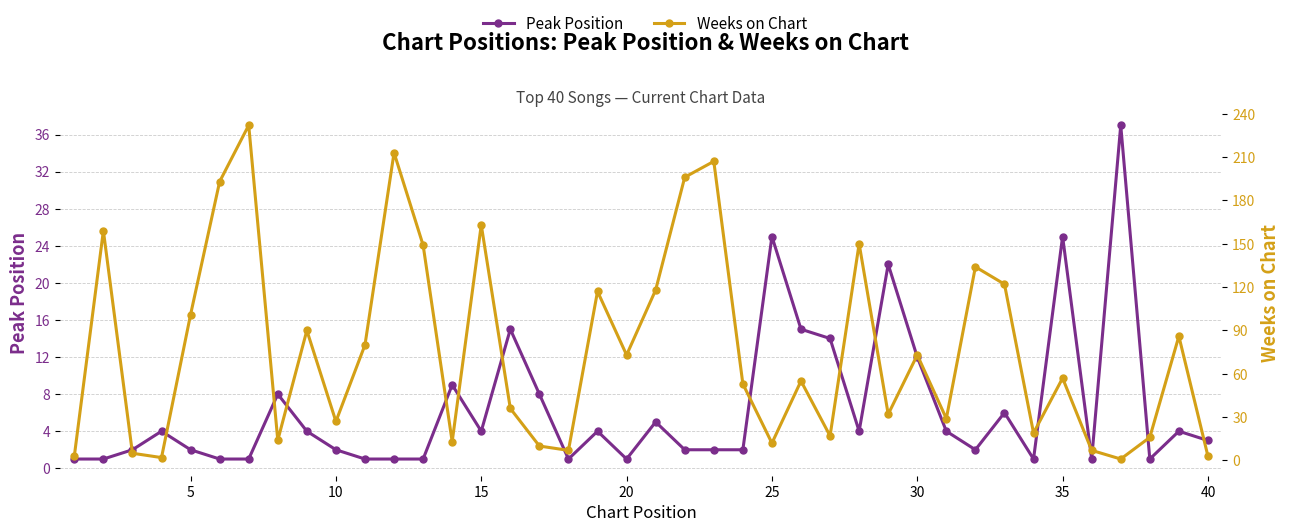

How many values in the Peak Position series are below 4?

20